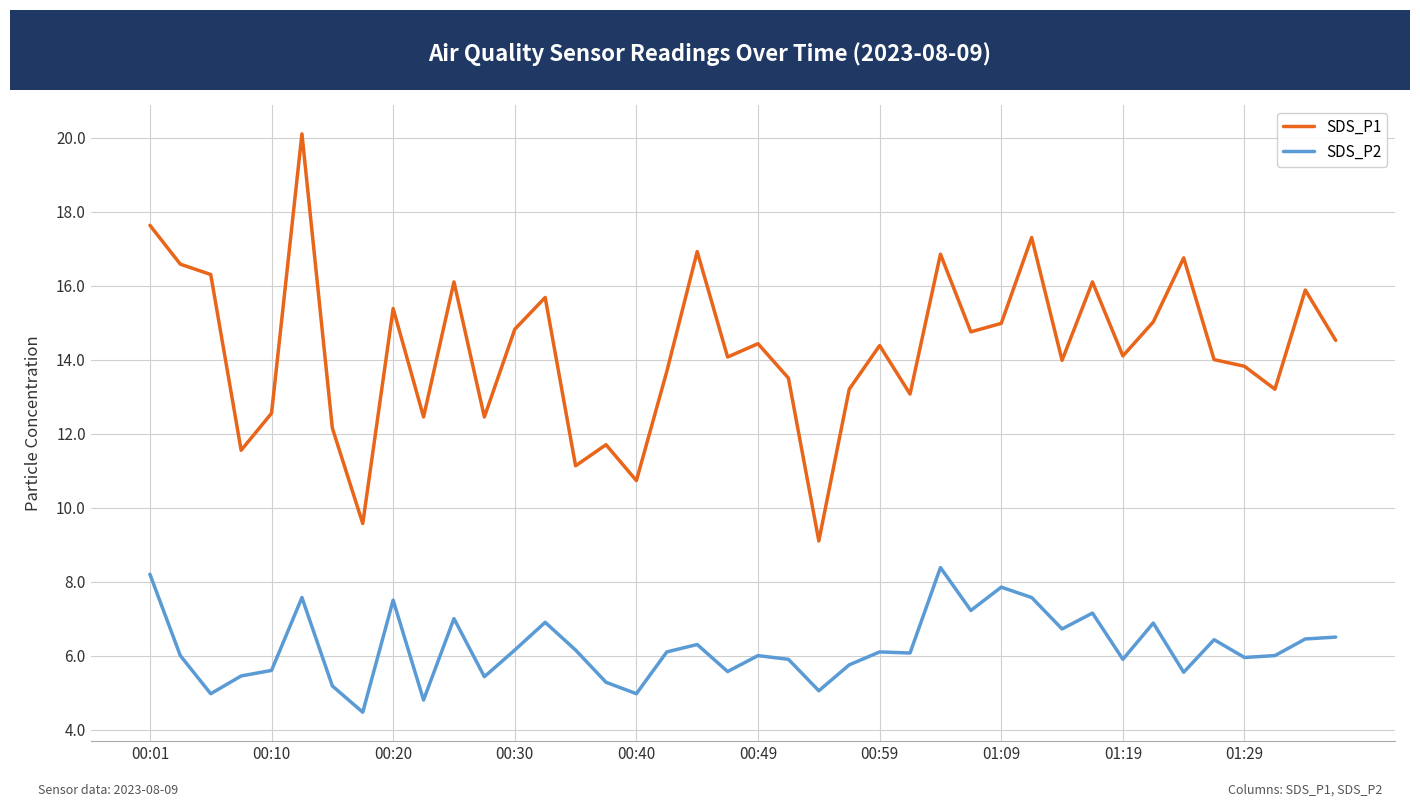

Rank the series by their average value, from highest to lowest.

SDS_P1, SDS_P2